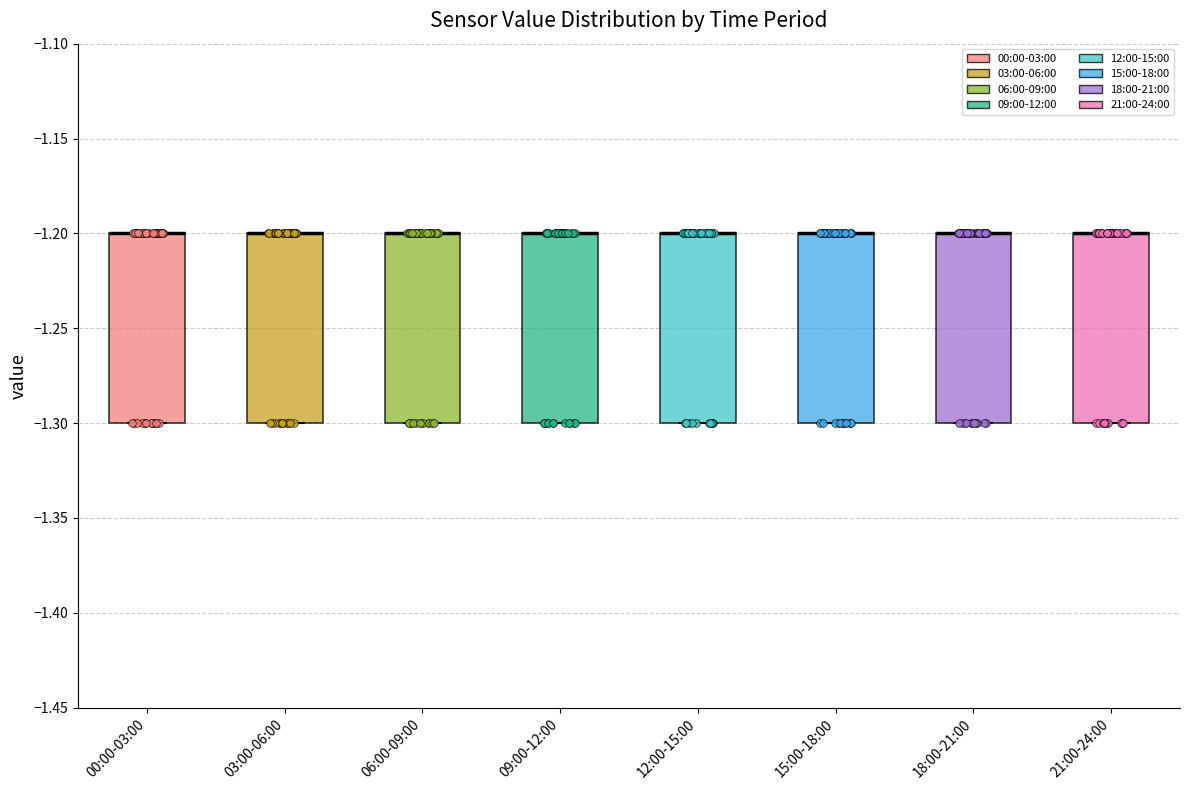

Where is the upper edge of the box for 18:00-21:00 on the y-axis? The values are not printed on the chart, so give them approximately, as read against the axis.

-1.2